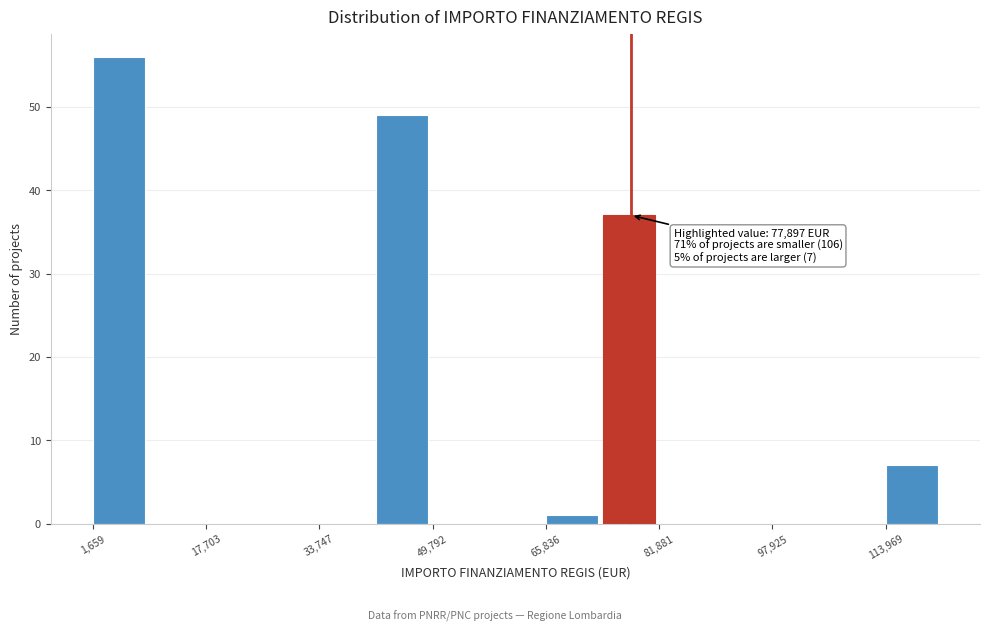

Over which range of the x-axis is the bar tallest?

2000 to 10000